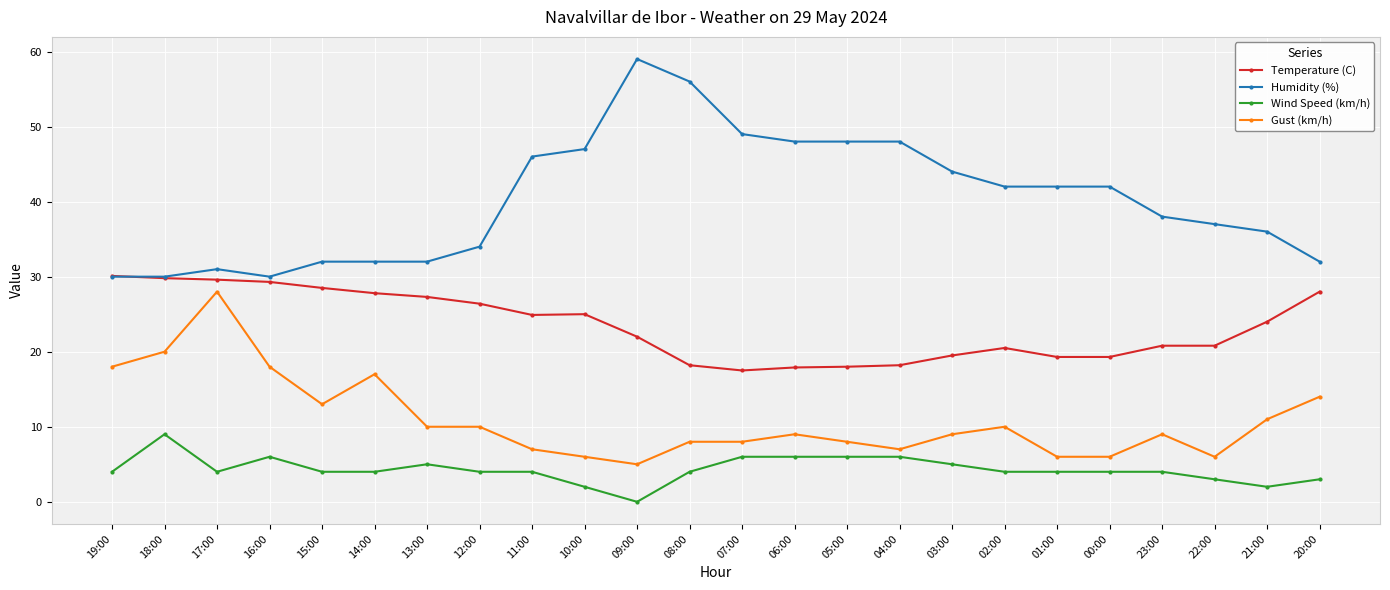

At which label does Gust (km/h) reach its peak?

17:00